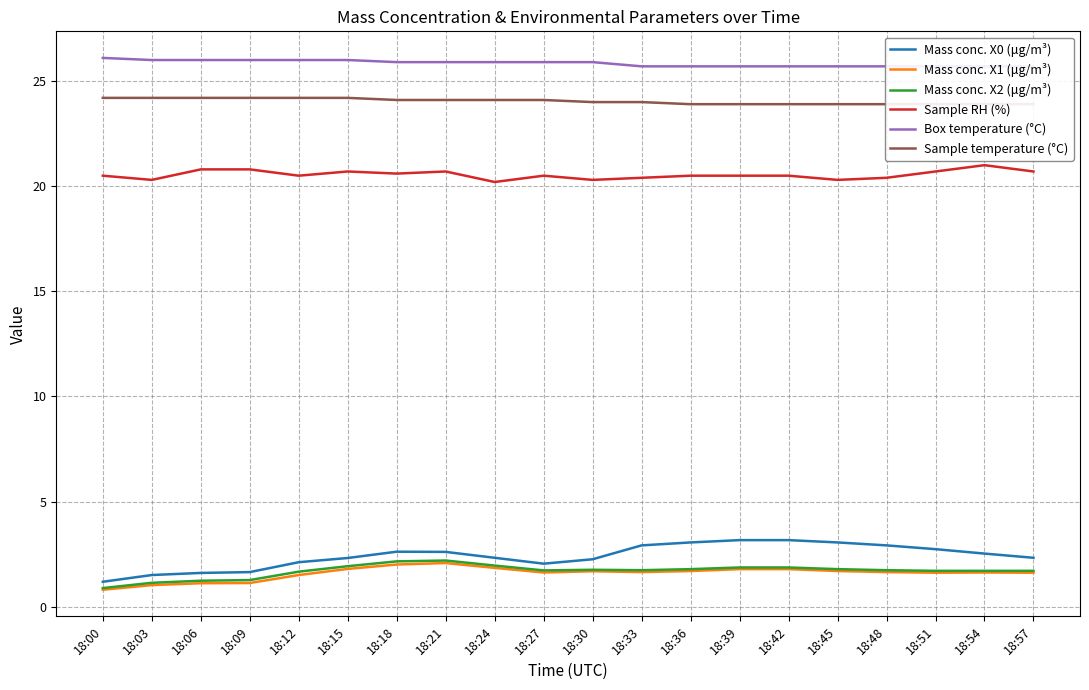

True or false: Mass conc. X2 (μg/m³) and Sample RH (%) intersect in this chart.

False